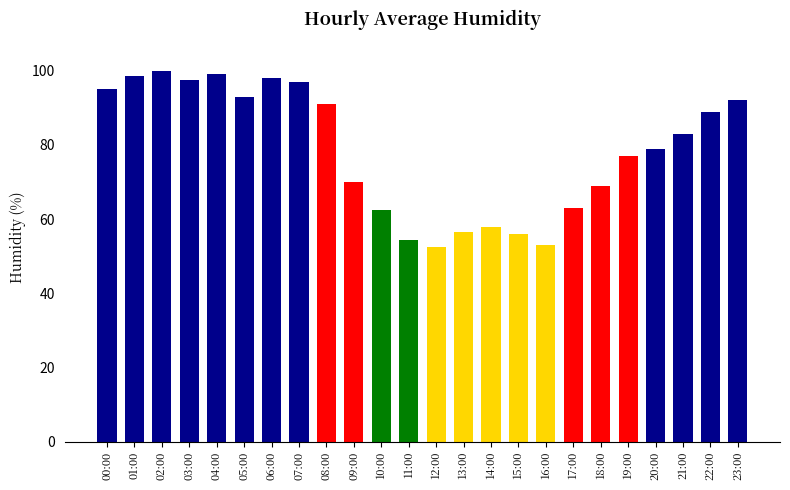

The chart shows a value of 100.0 at 02:00. True or false?

True